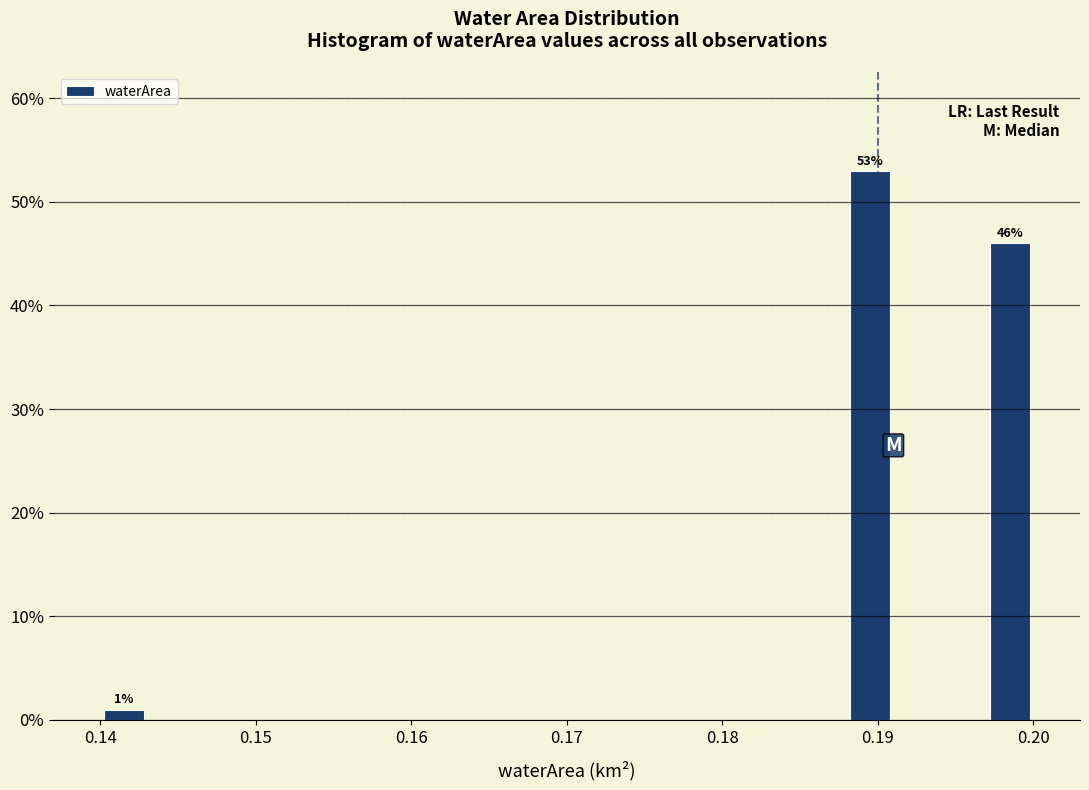

Around what value on the x-axis is the tallest bar? Give the approximate position of its centre, as read against the axis.

0.190